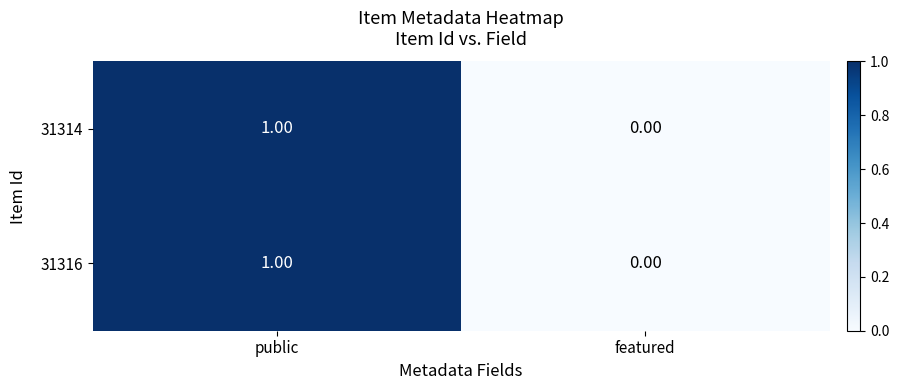

At which label is 31316 closest to 0?

featured